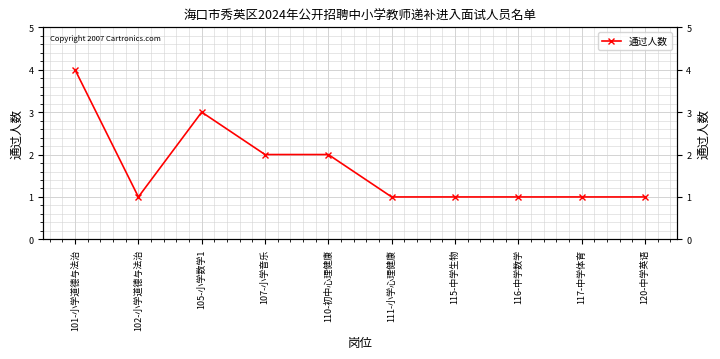

Reading right to left, extract all data points from this chart.

120-中学英语=1	117-中学体育=1	116-中学数学=1	115-中学生物=1	111-小学心理健康=1	110-初中心理健康=2	107-小学音乐=2	105-小学数学1=3	102-小学道德与法治=1	101-小学道德与法治=4